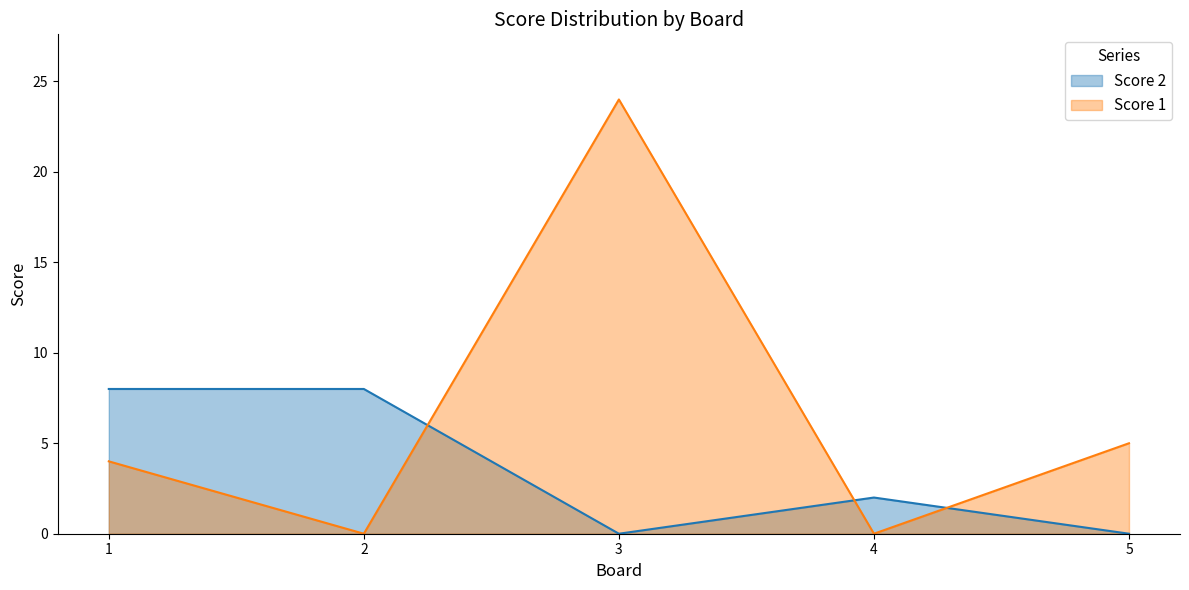

How many data points in Score 2 are less than 2?

2